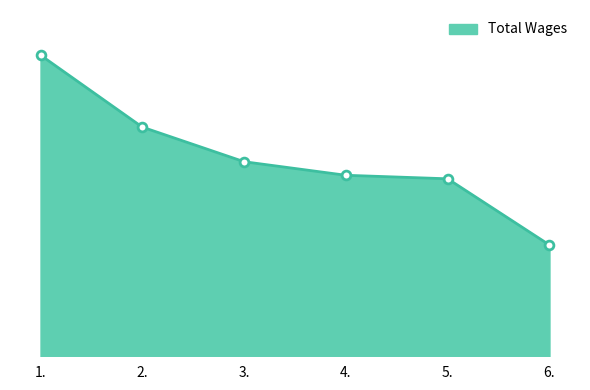

Between 4. and 6., which is larger?

4.